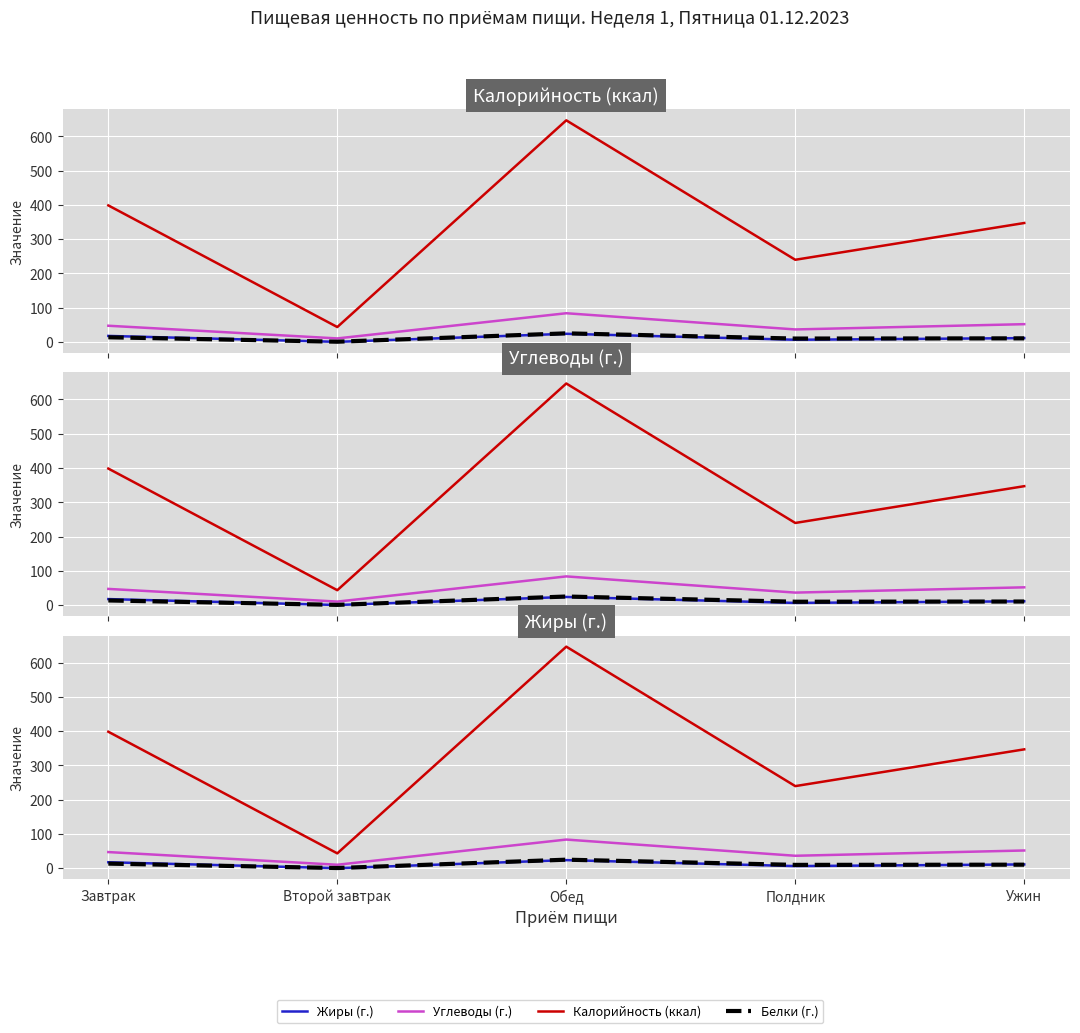

Between Завтрак and Ужин, which is larger?

Завтрак